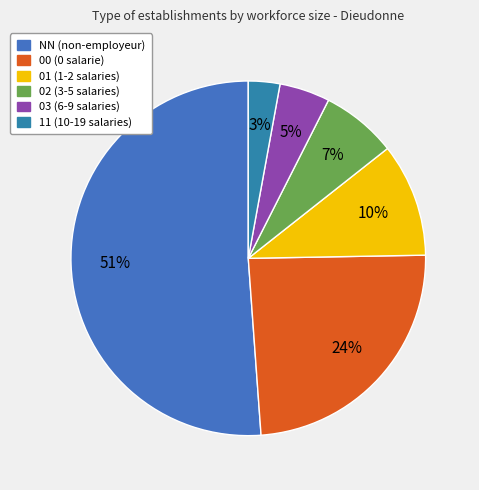

To the nearest percent, what percentage of the pie is 00?

24%